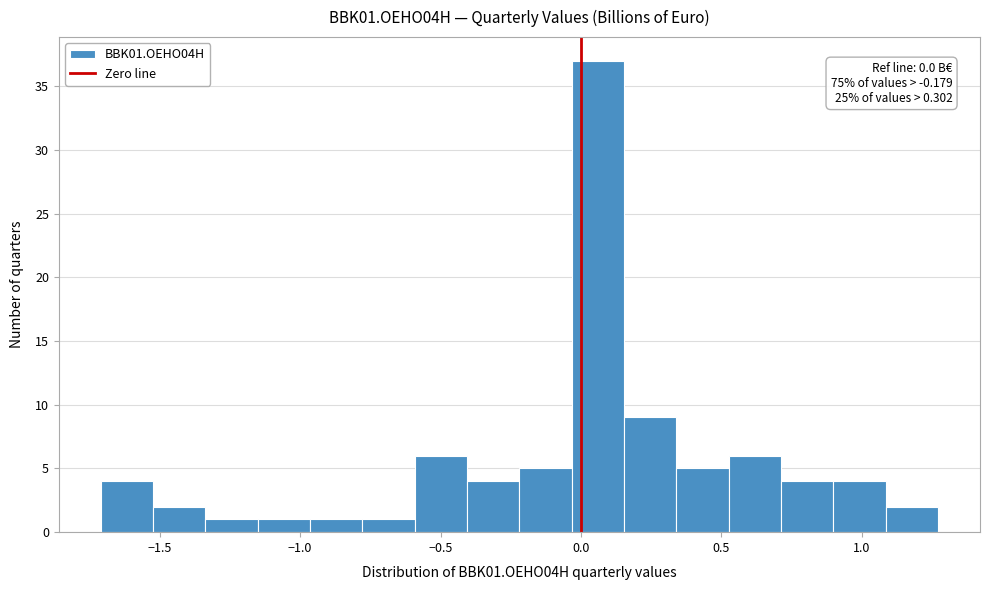

Read against the x-axis, roughly where is the centre of the tallest bar?

0.05